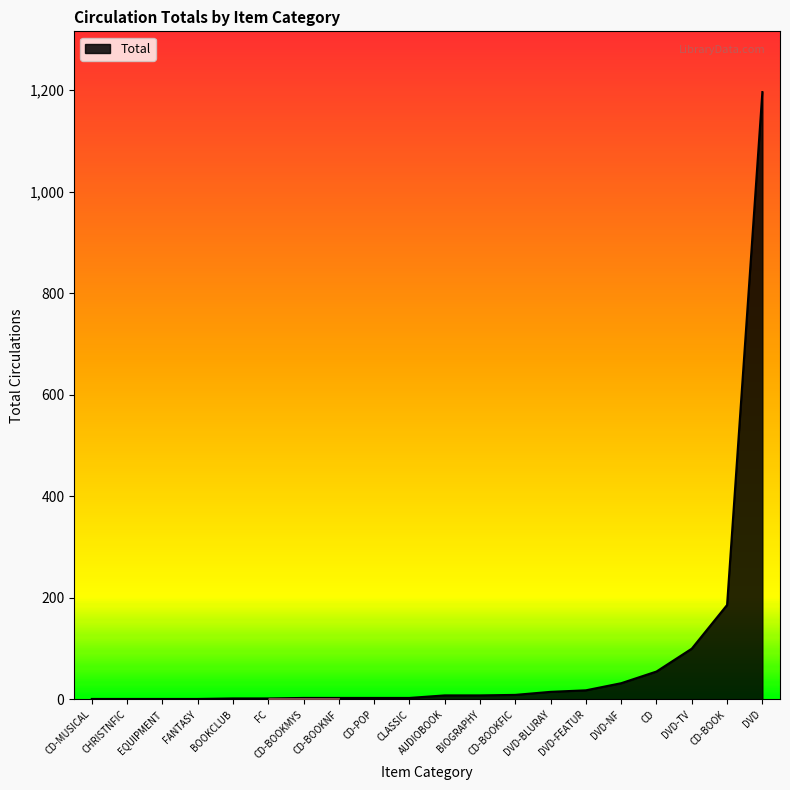

Which label corresponds to the largest value in the chart?

DVD